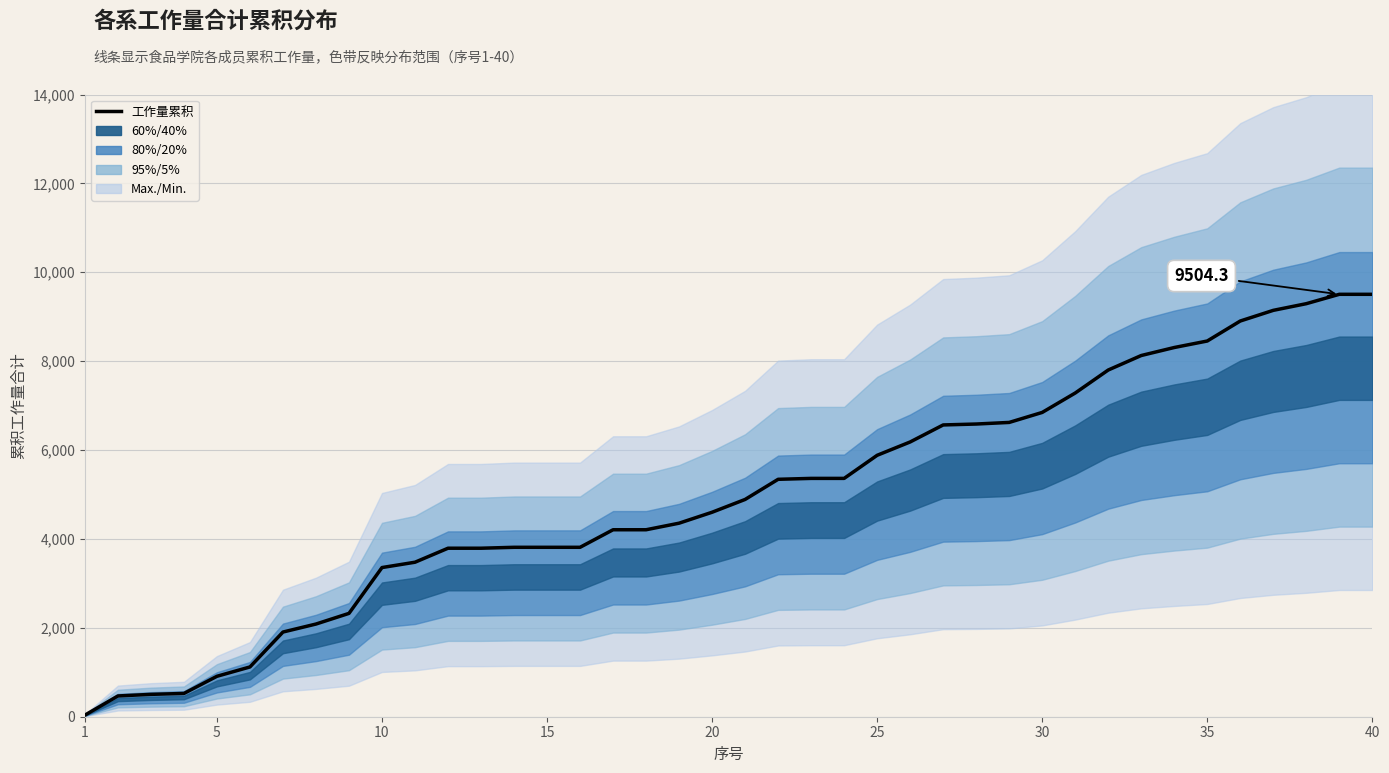

True or false: the data has more than 0 interior local peaks.

False